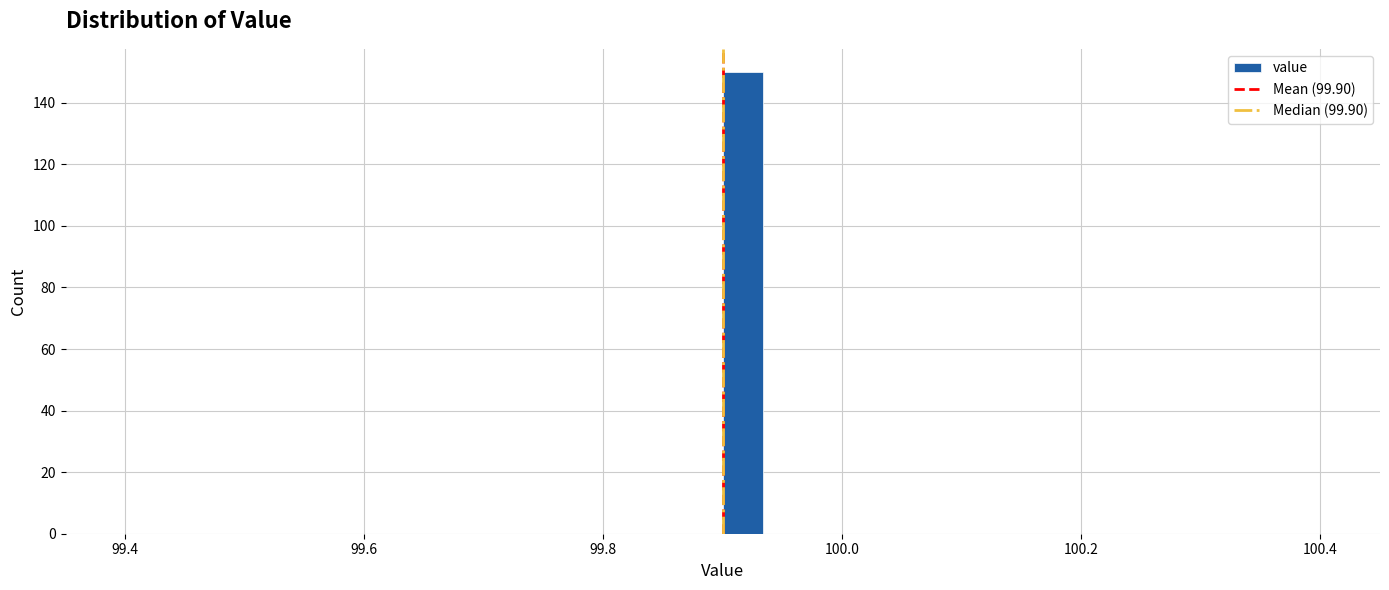

Read against the x-axis, roughly where is the centre of the tallest bar?

99.92